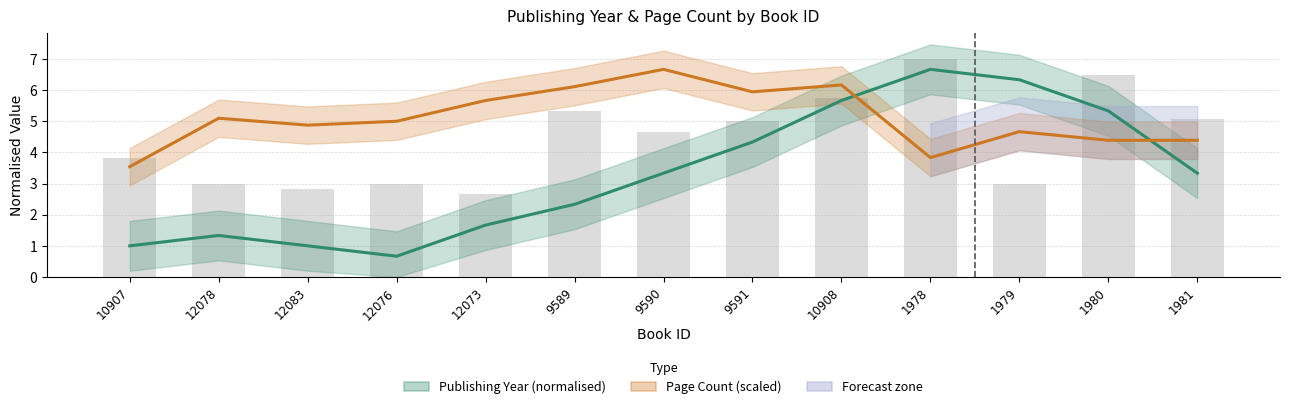

How many data points does each series have?

13